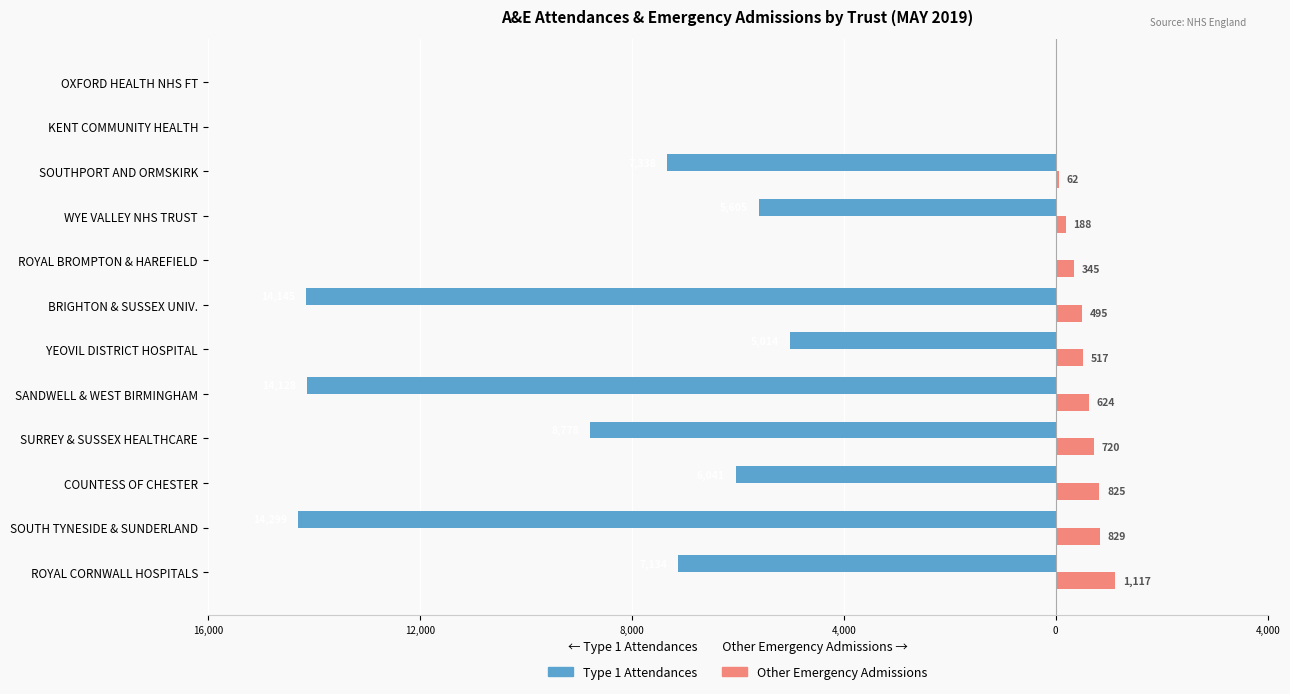

What are all the series names shown in the legend?

Type 1 Attendances, Other Emergency Admissions